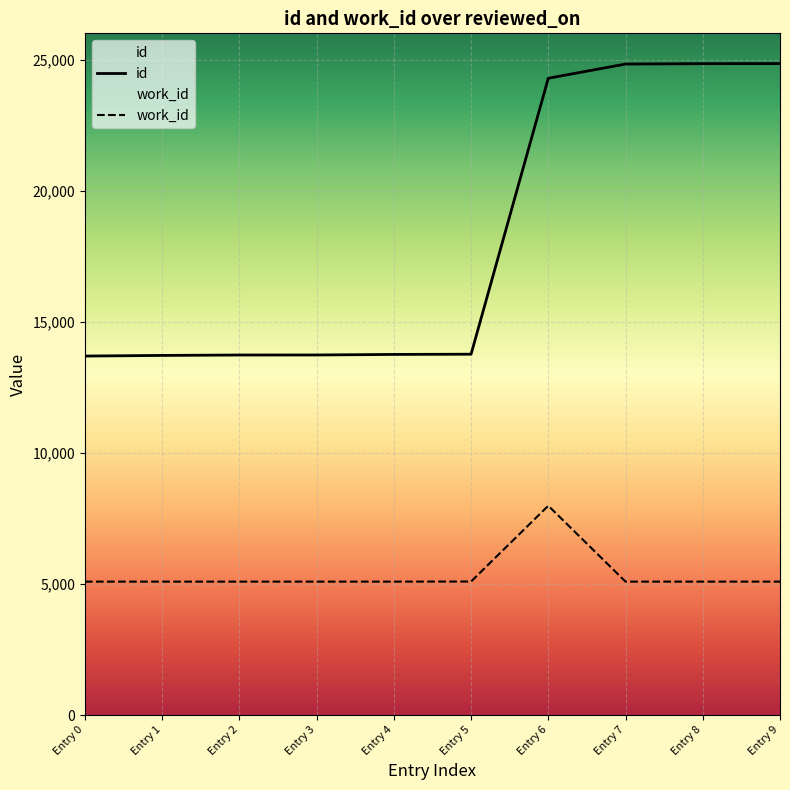

What is the sum of the id values at Entry 3 and Entry 2?

27463